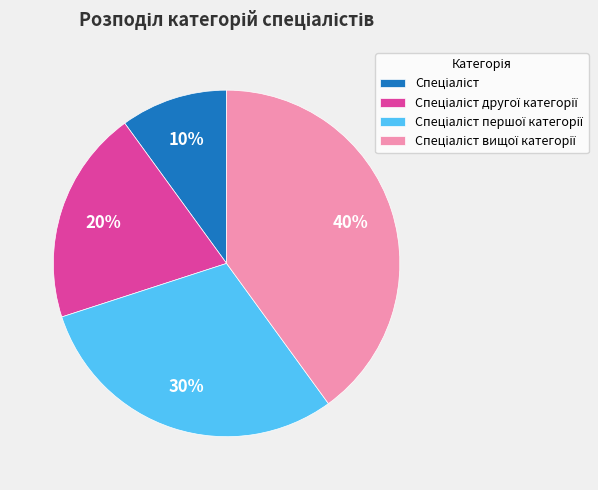

Is there a majority slice in this chart?

No